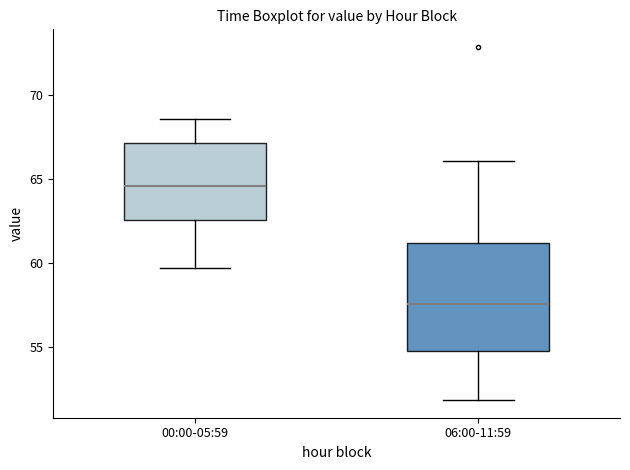

Comparing the boxes themselves (not the whiskers), which one is the tallest?

06:00-11:59